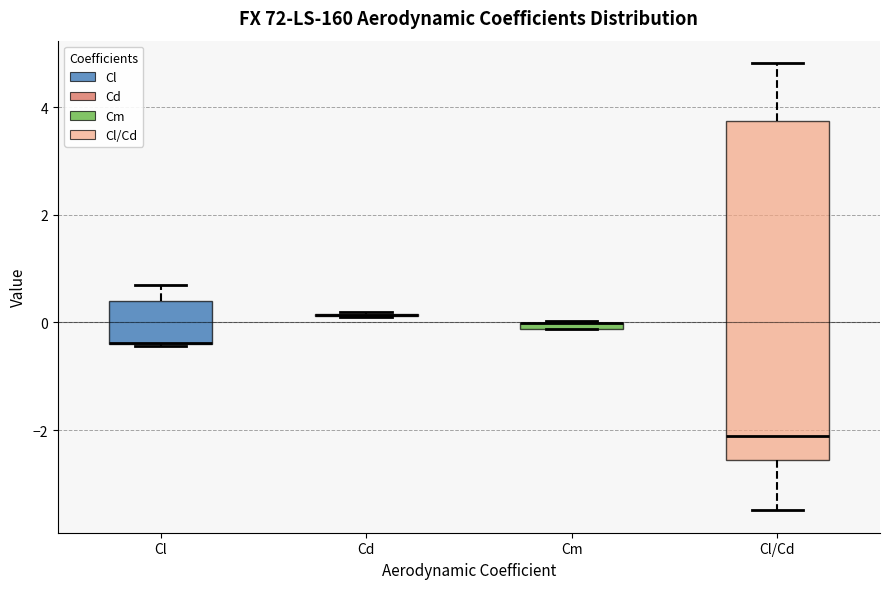

Comparing the boxes themselves (not the whiskers), which one is the tallest?

Cl/Cd